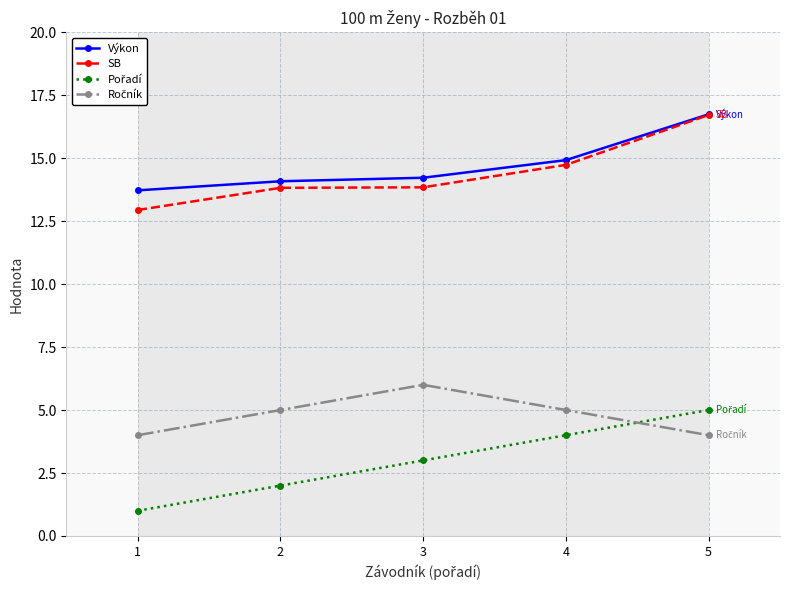

How many values in the Pořadí series are below 3?

2